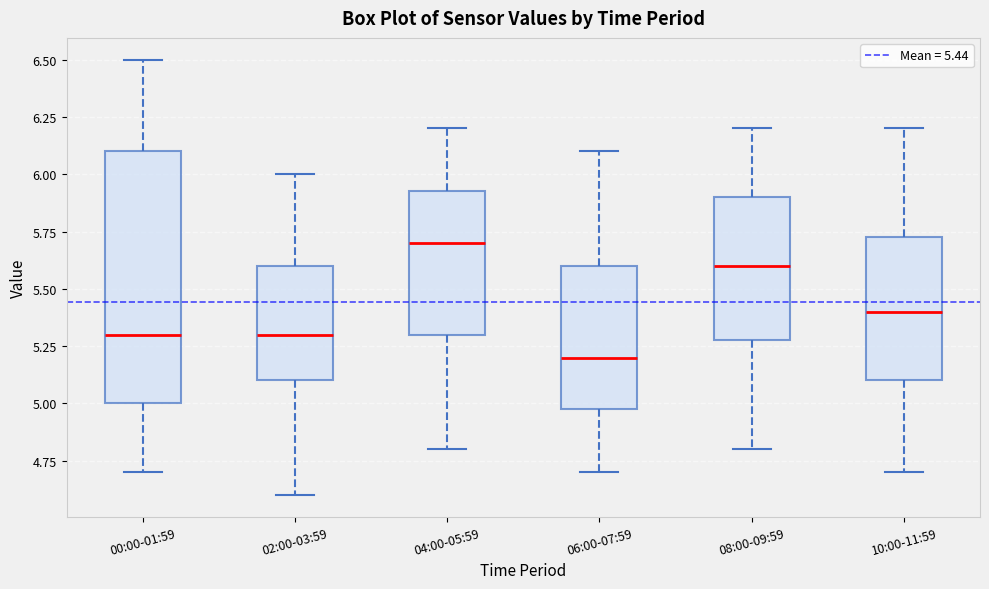

Reading left to right, transcribe this box plot: for each box, give where its median line is, the range the box spans, and where its two whiskers end, as read against the y-axis. The values are not printed on the chart, so give them approximately, as read against the axis.

00:00-01:59: median 5.30, box 5.00 to 6.10, whiskers 4.70 to 6.50
02:00-03:59: median 5.30, box 5.10 to 5.60, whiskers 4.60 to 6.00
04:00-05:59: median 5.70, box 5.30 to 5.95, whiskers 4.80 to 6.20
06:00-07:59: median 5.20, box 5.00 to 5.60, whiskers 4.70 to 6.10
08:00-09:59: median 5.60, box 5.30 to 5.90, whiskers 4.80 to 6.20
10:00-11:59: median 5.40, box 5.10 to 5.75, whiskers 4.70 to 6.20